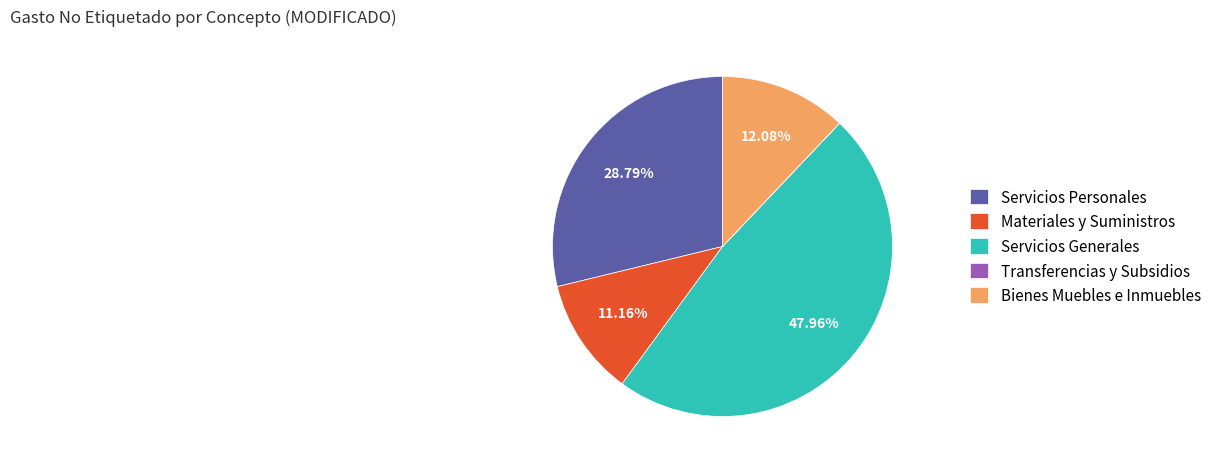

Does Servicios Generales account for over 50% of the chart?

No